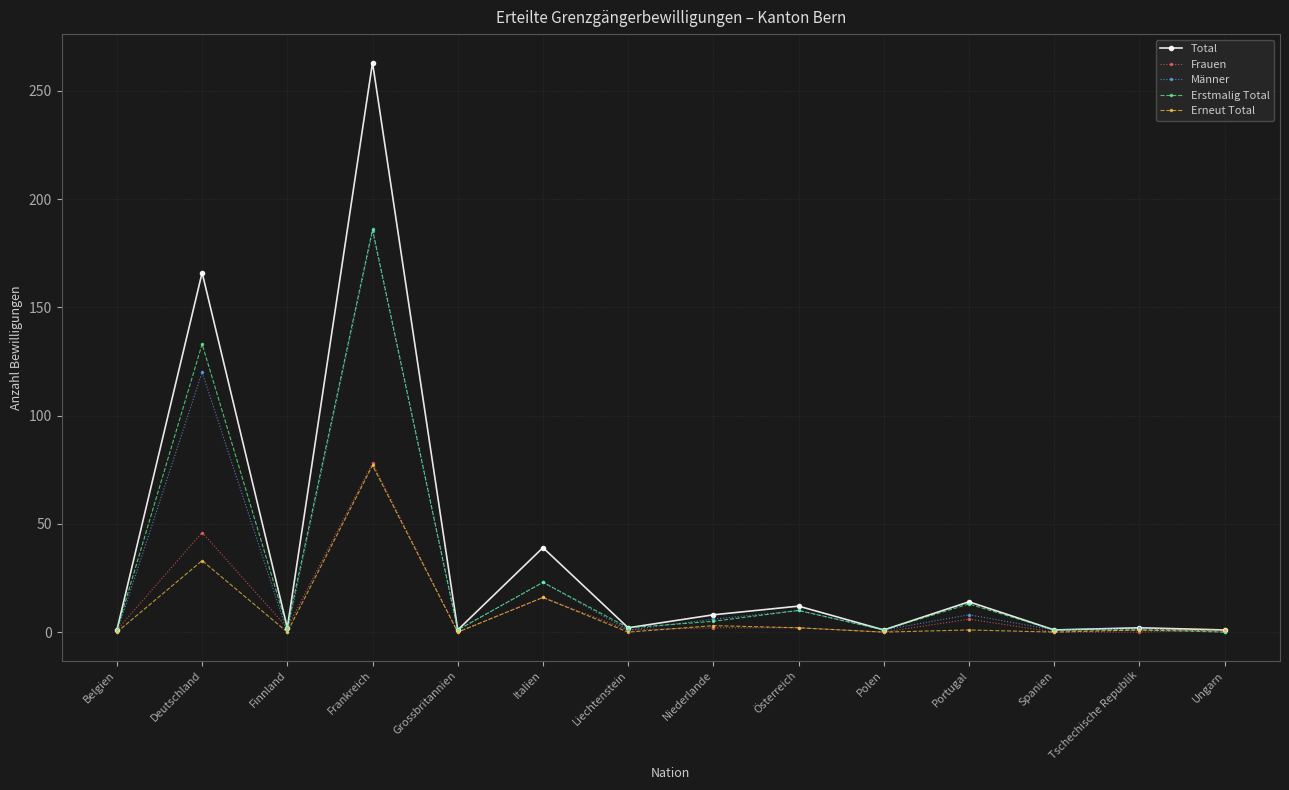

What is the sum of all Frauen values?

155